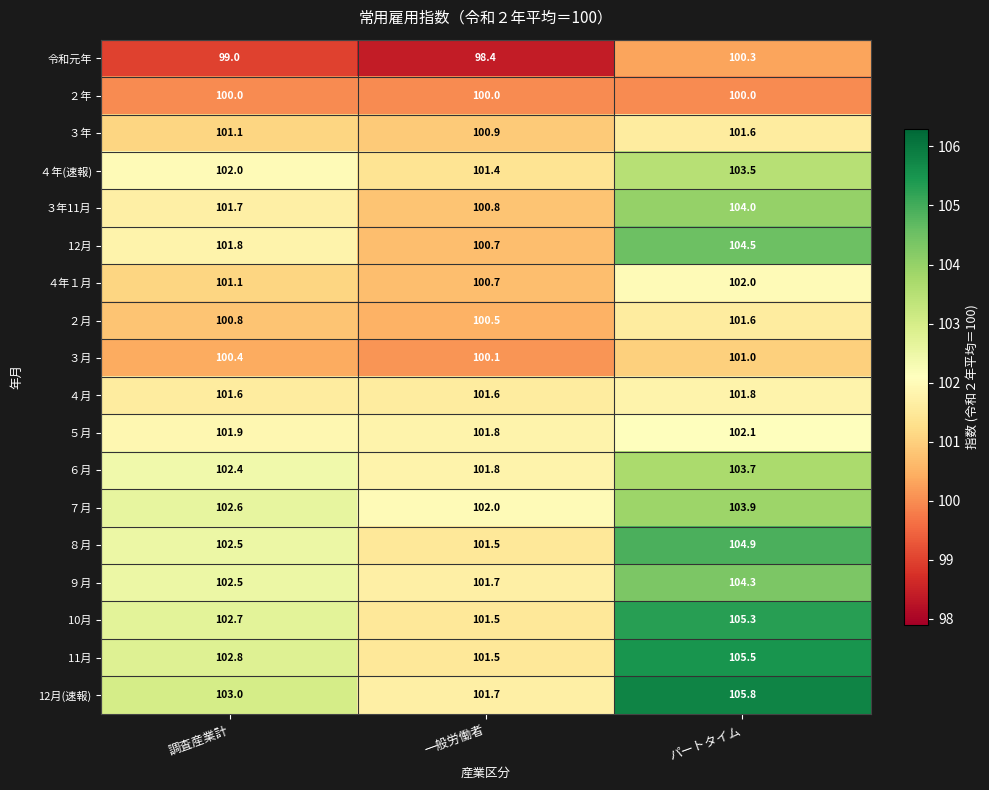

Is it true that 12月(速報) equals 103.0 at 調査産業計?

True